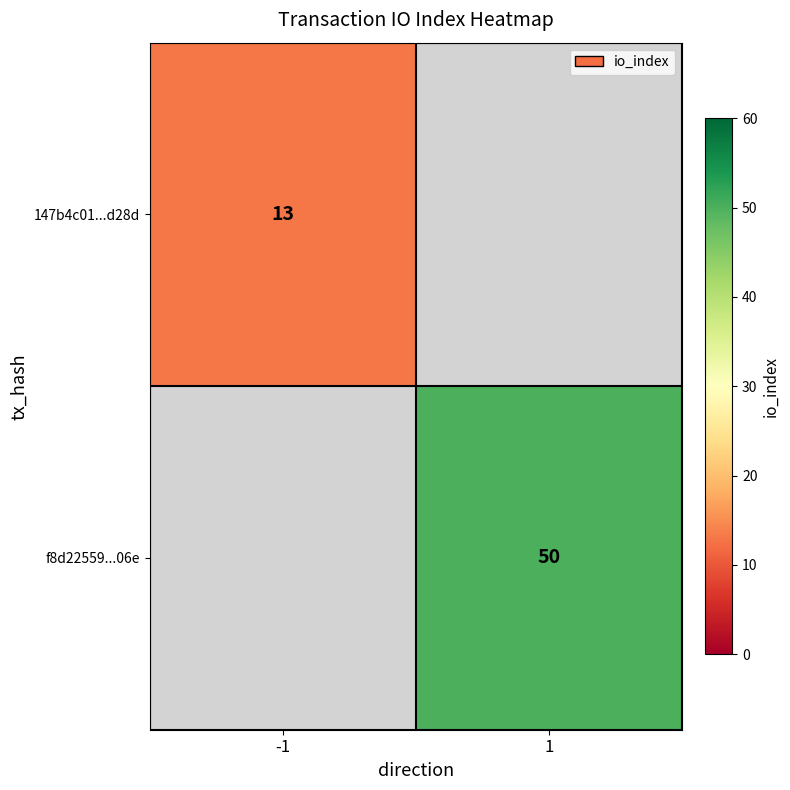

The value of f8d22559...06e at 1 is 50. True or false?

True